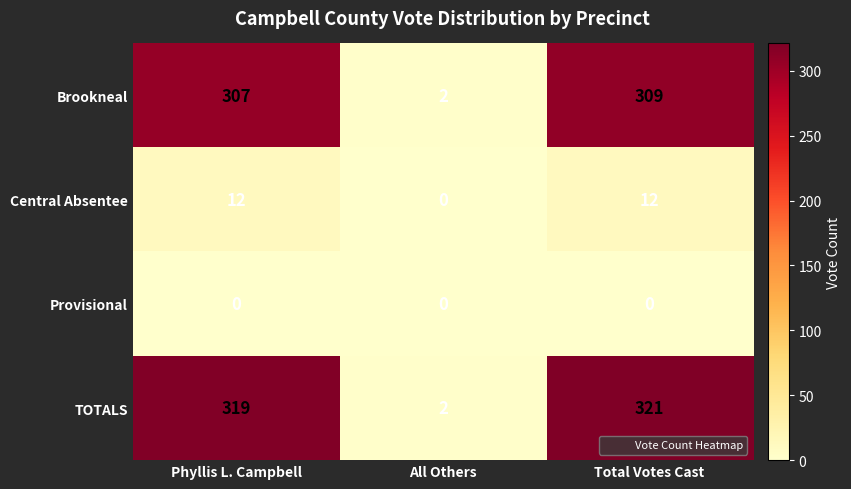

At which category is the sum across all series the highest?

Total Votes Cast